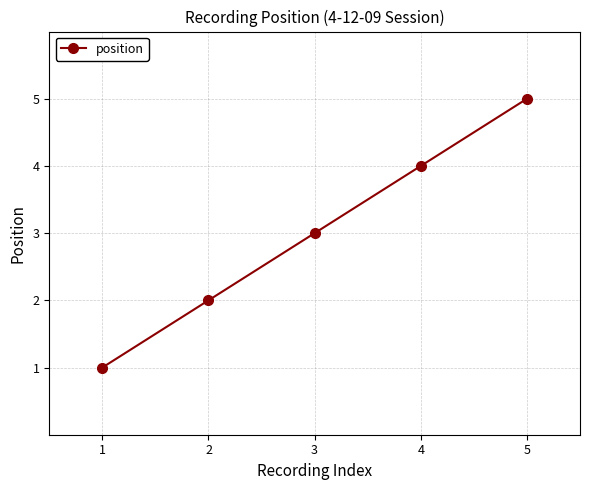

How many distinct data groups are displayed?

1